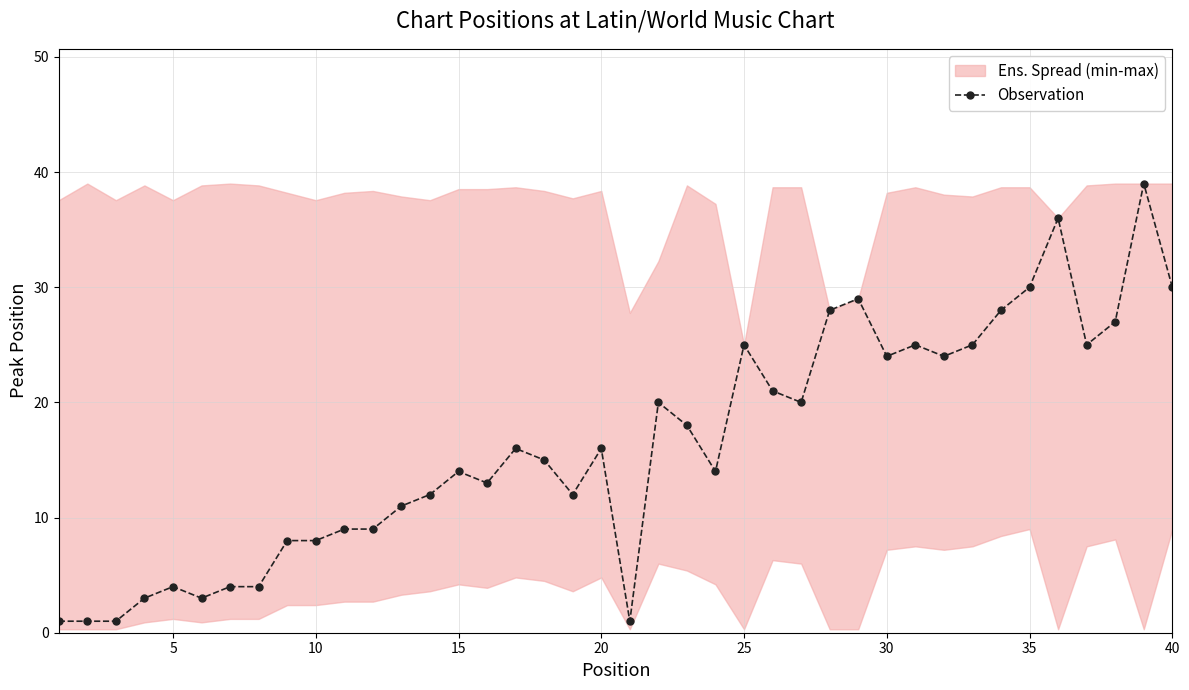

What is the maximum value for Observation?

39